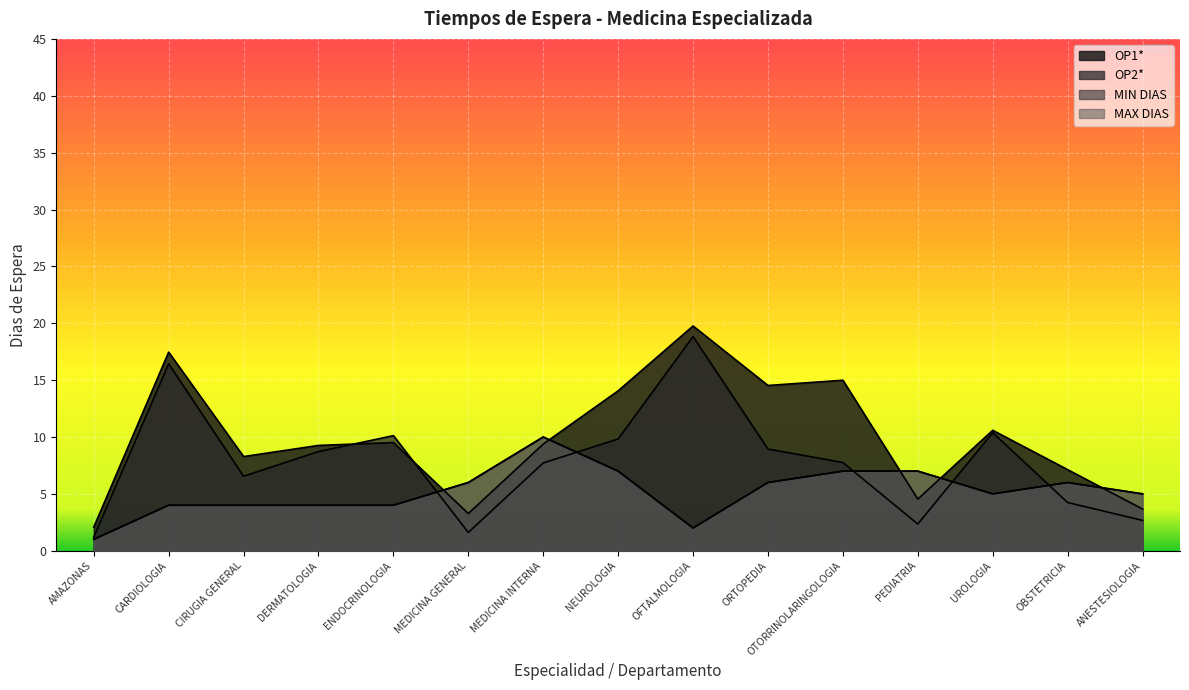

What is the average value of the OP1* series?

9.9